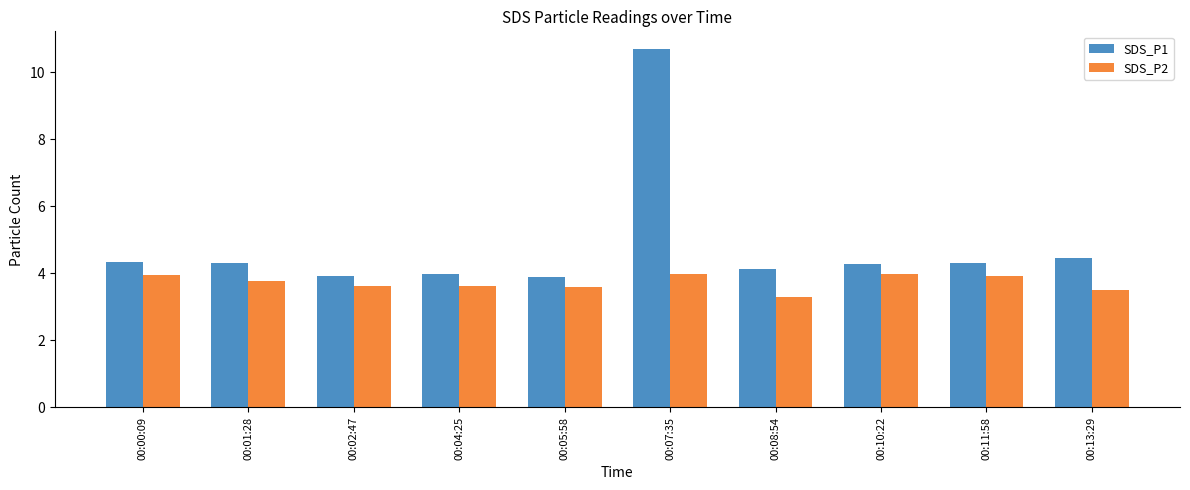

List the series in order of their peak value, highest first.

SDS_P1, SDS_P2